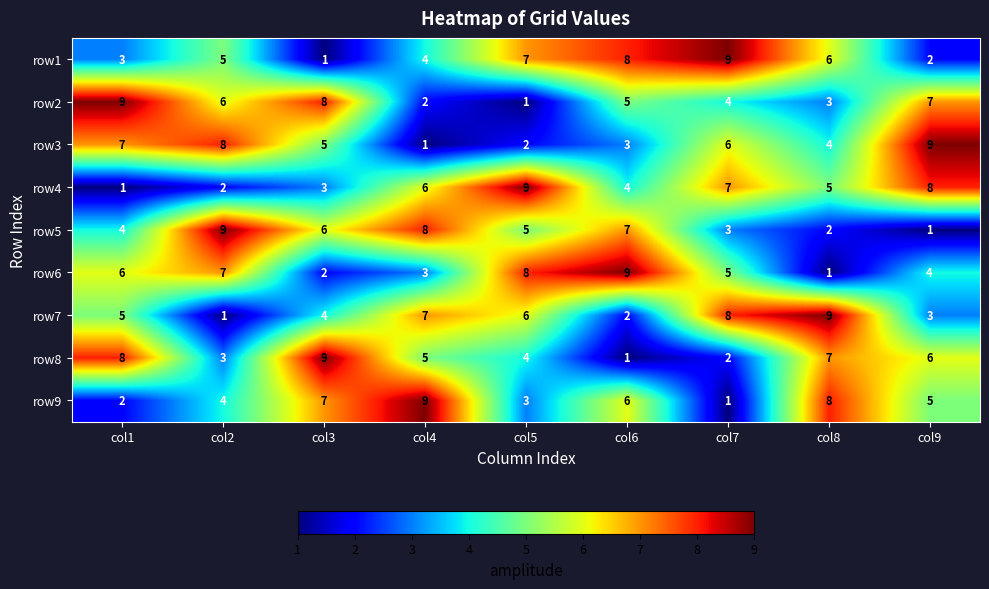

Between col7 and col9, which series saw the biggest shift?

row1